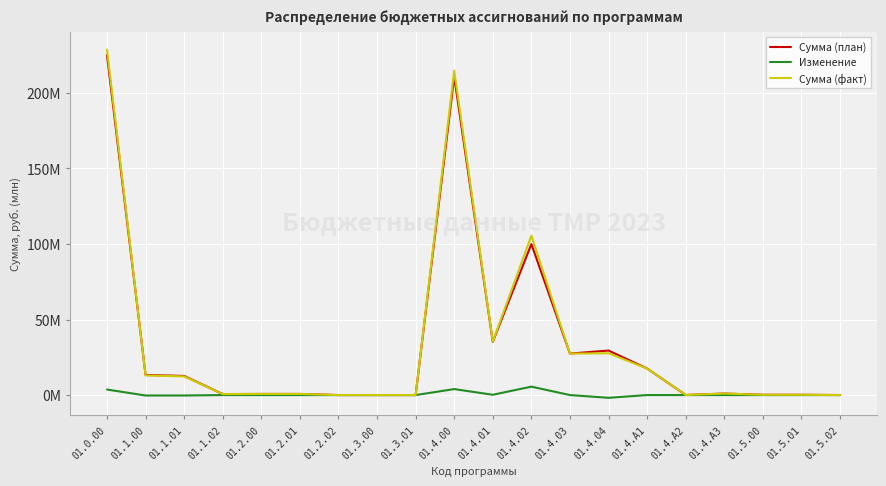

What is the average value of the Сумма (факт) series?

34.3